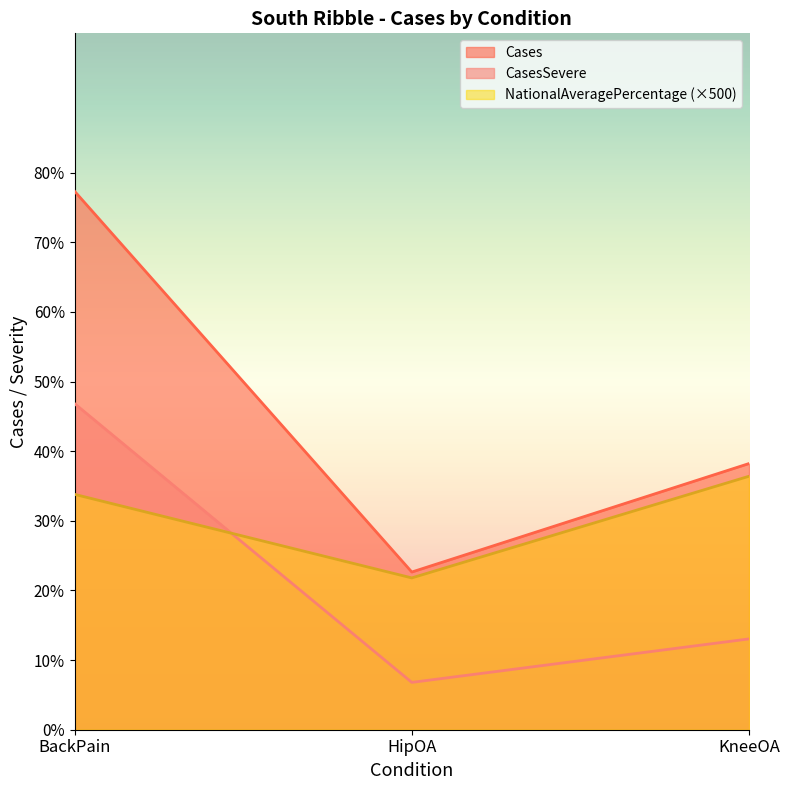

Which series has the largest range (max minus min)?

Cases